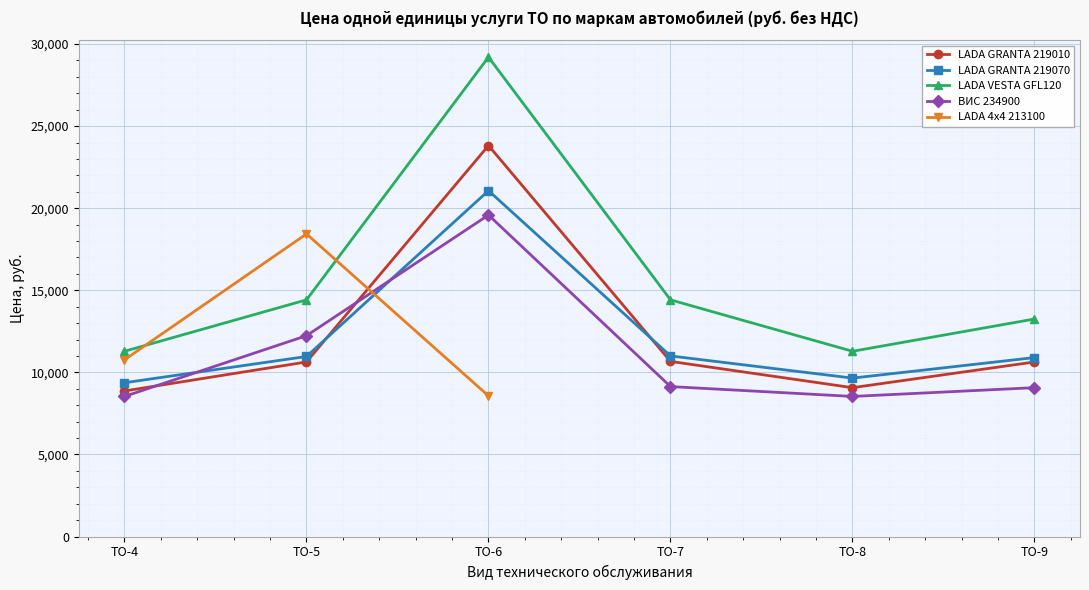

At which label does ВИС 234900 first exceed 9133?

ТО-5